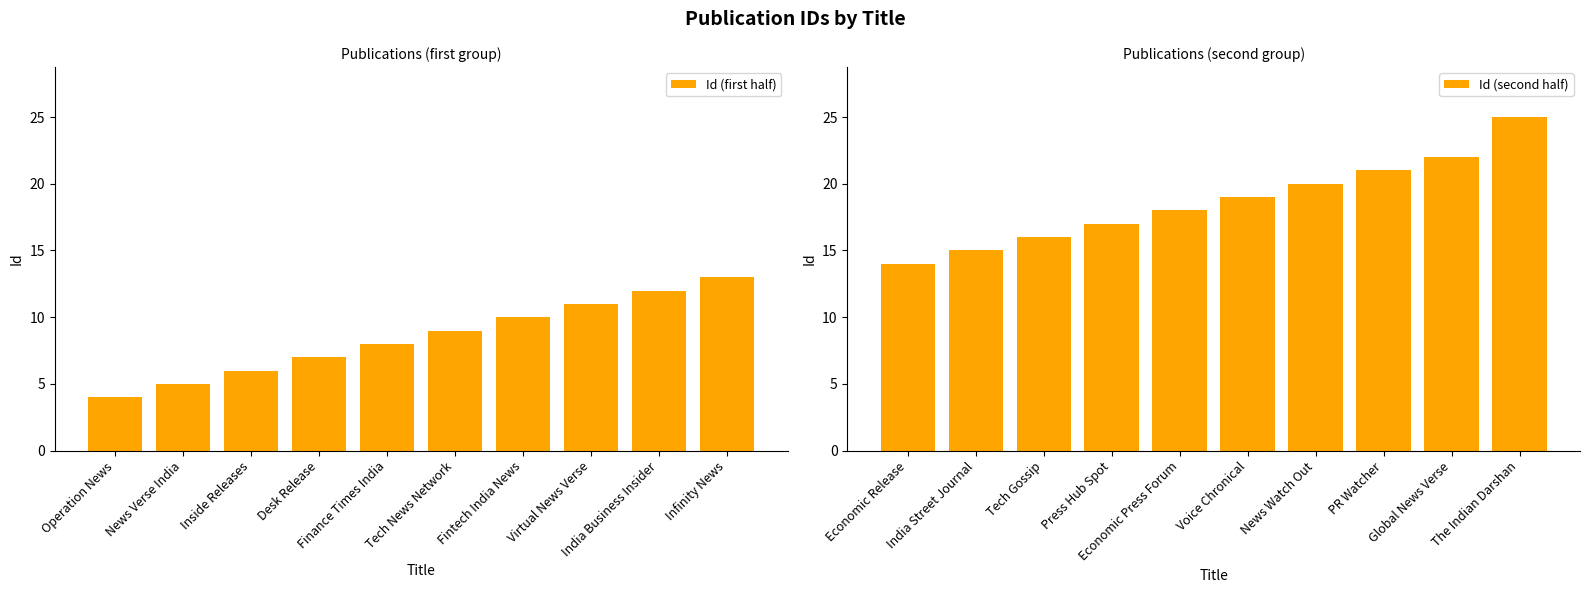

What is the sum of all Id (first half) values?

85